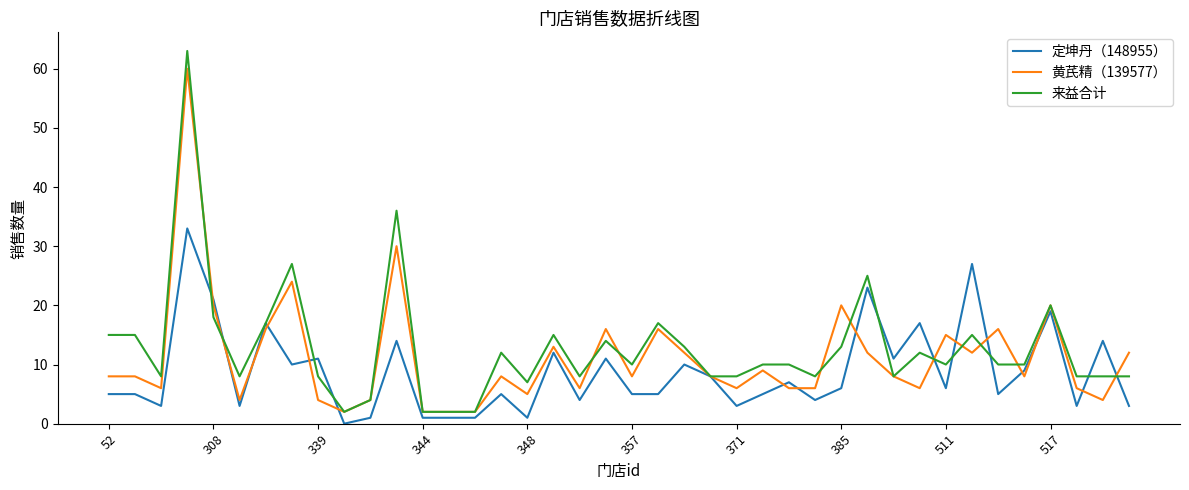

Rank the series by their maximum value, from lowest to highest.

定坤丹（148955）, 黄芪精（139577）, 来益合计